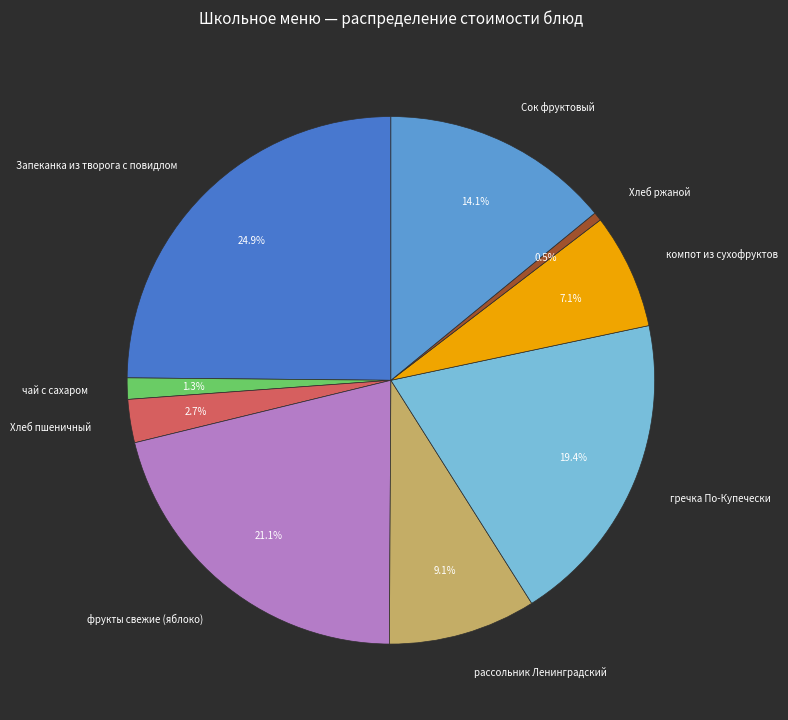

To the nearest percent, what is the combined percentage of Хлеб пшеничный and Хлеб ржаной?

3%